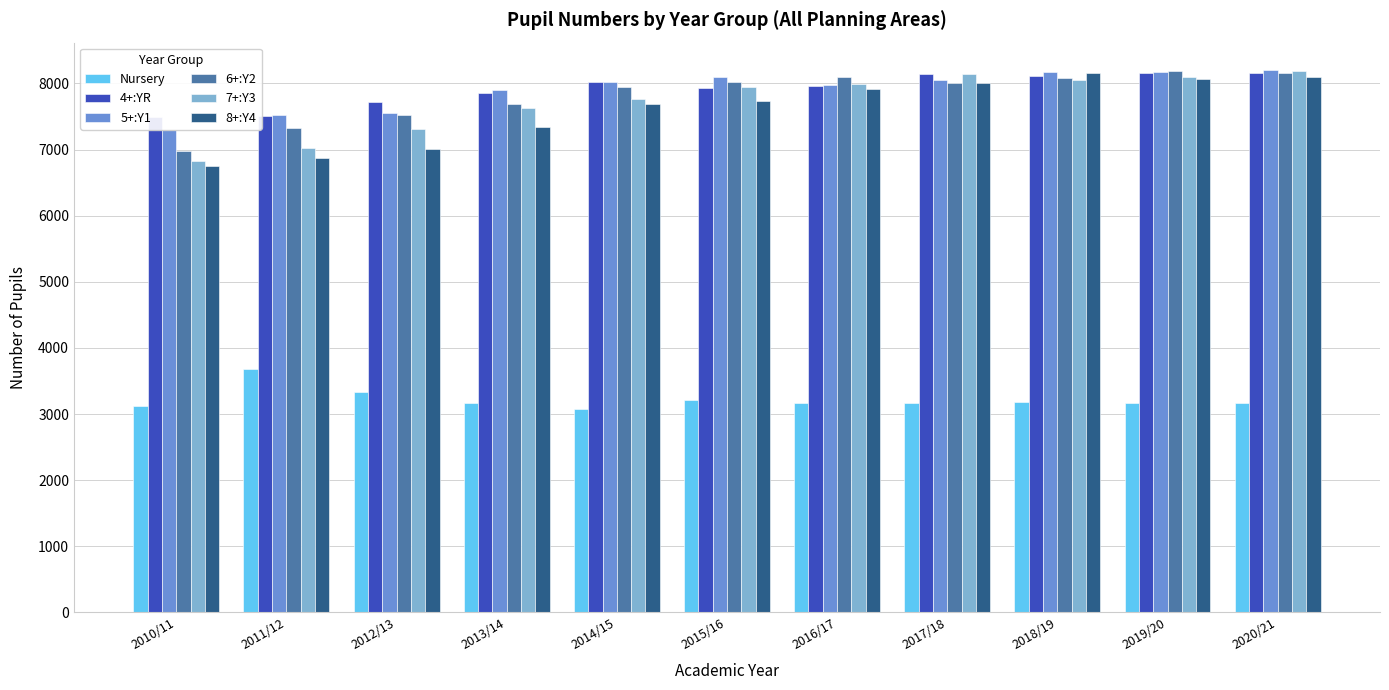

The 6+:Y2 series shows 8006.6 at 2017/18. True or false?

True